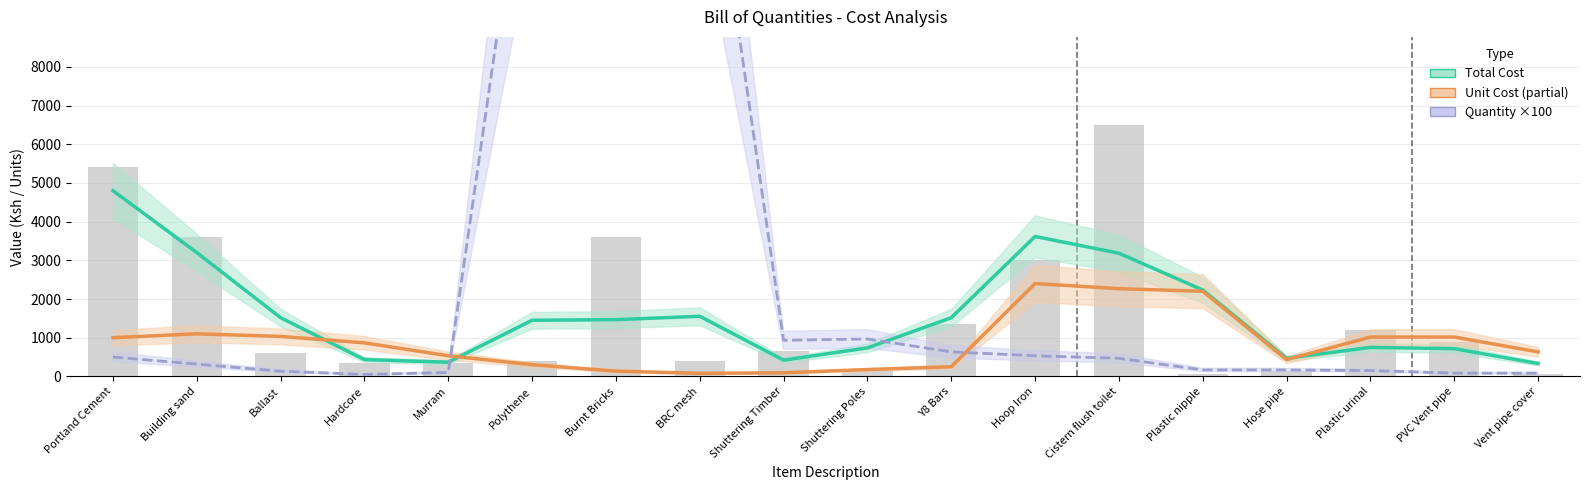

What is the greatest value displayed?

15800.0